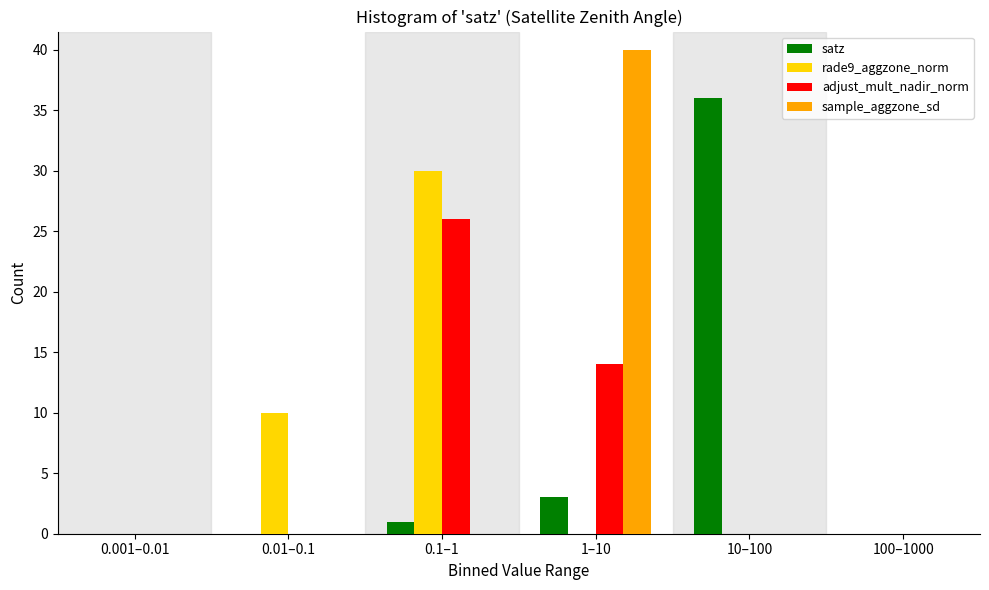

Reading right to left, transcribe all the data shown in this chart.

satz: 100–1000=0	10–100=36	1–10=3	0.1–1=1	0.01–0.1=0	0.001–0.01=0
rade9_aggzone_norm: 100–1000=0	10–100=0	1–10=0	0.1–1=30	0.01–0.1=10	0.001–0.01=0
adjust_mult_nadir_norm: 100–1000=0	10–100=0	1–10=14	0.1–1=26	0.01–0.1=0	0.001–0.01=0
sample_aggzone_sd: 100–1000=0	10–100=0	1–10=40	0.1–1=0	0.01–0.1=0	0.001–0.01=0